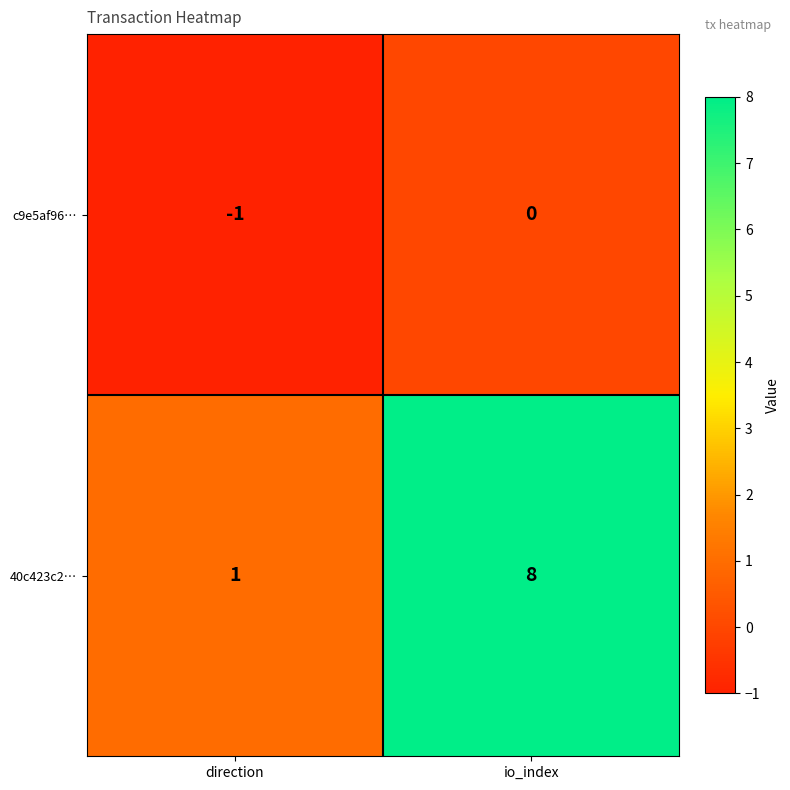

What value does the 40c423c2… series have at io_index?

8